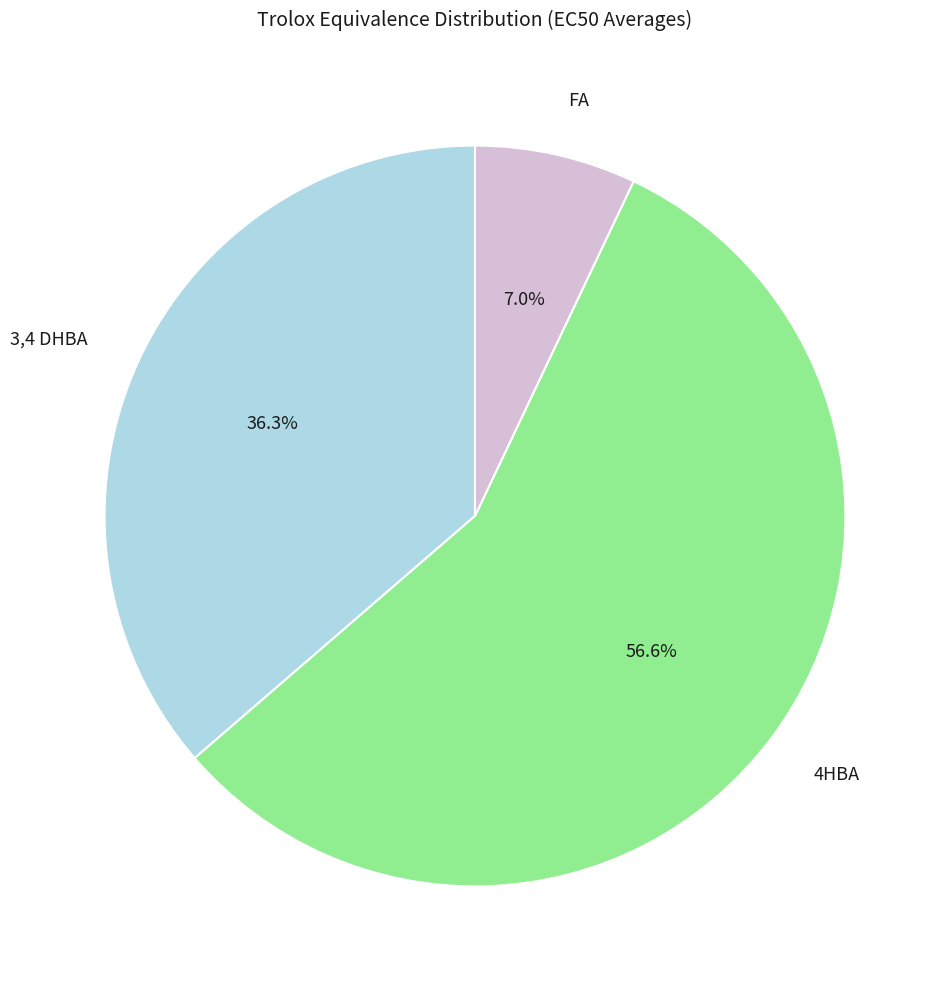

Rank the categories by value from highest to lowest.

4HBA, 3,4 DHBA, FA